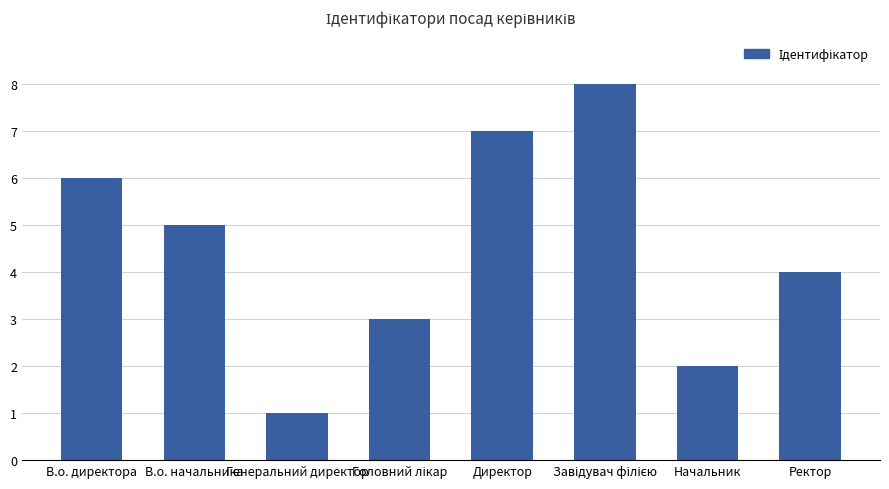

At which category does the chart reach its minimum across all series?

Генеральний директор